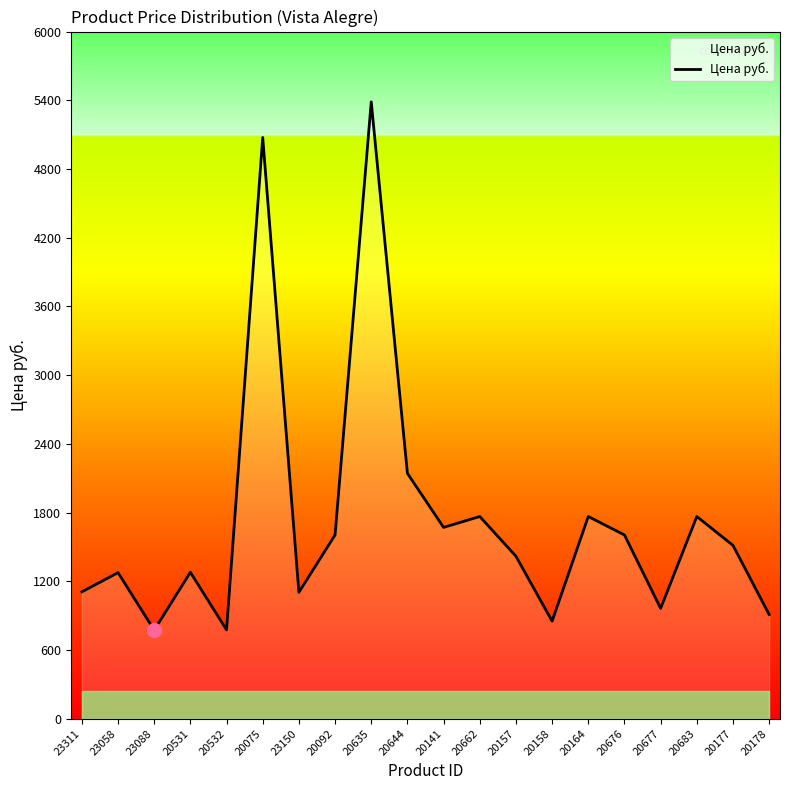

What position from the right is 20158?

7